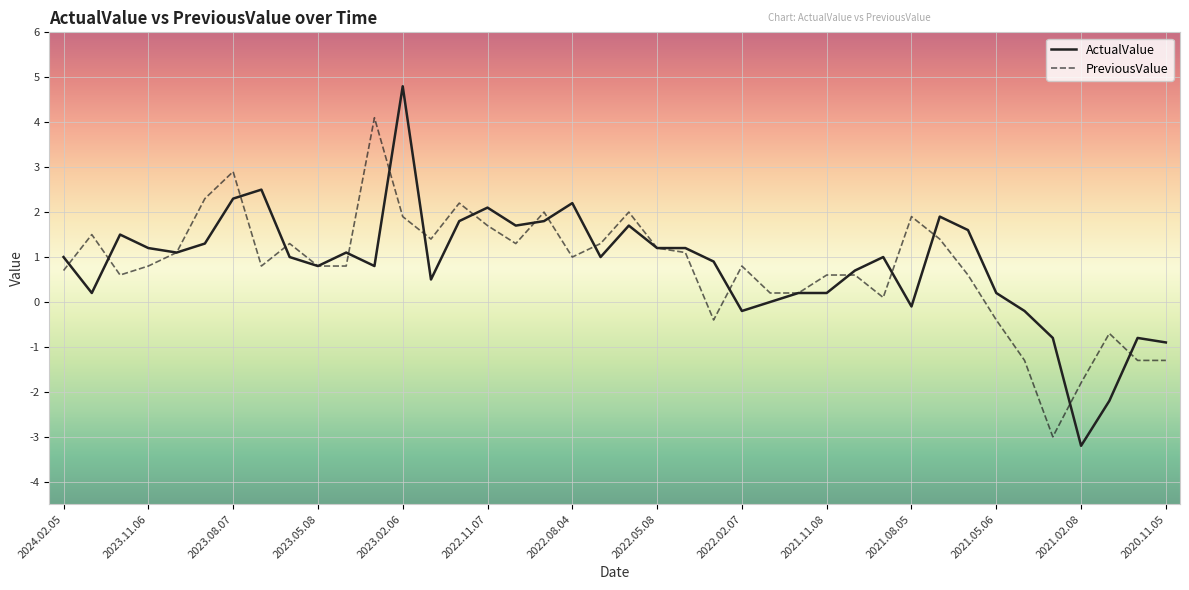

Which series has the widest spread of values?

ActualValue